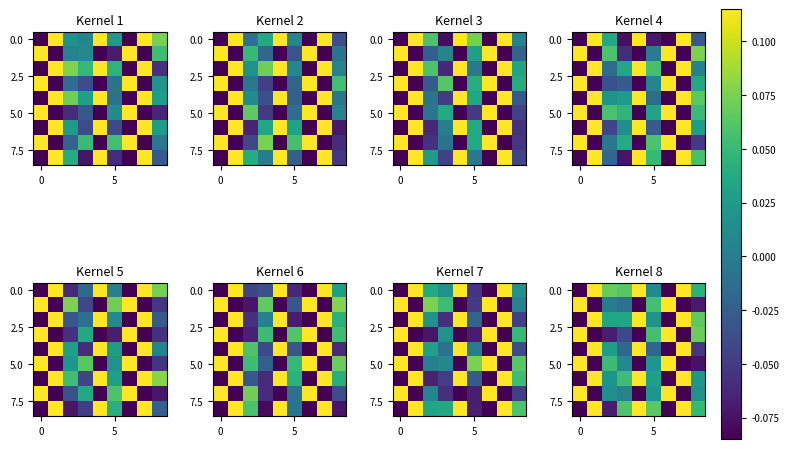

How many data points does each series have?

9